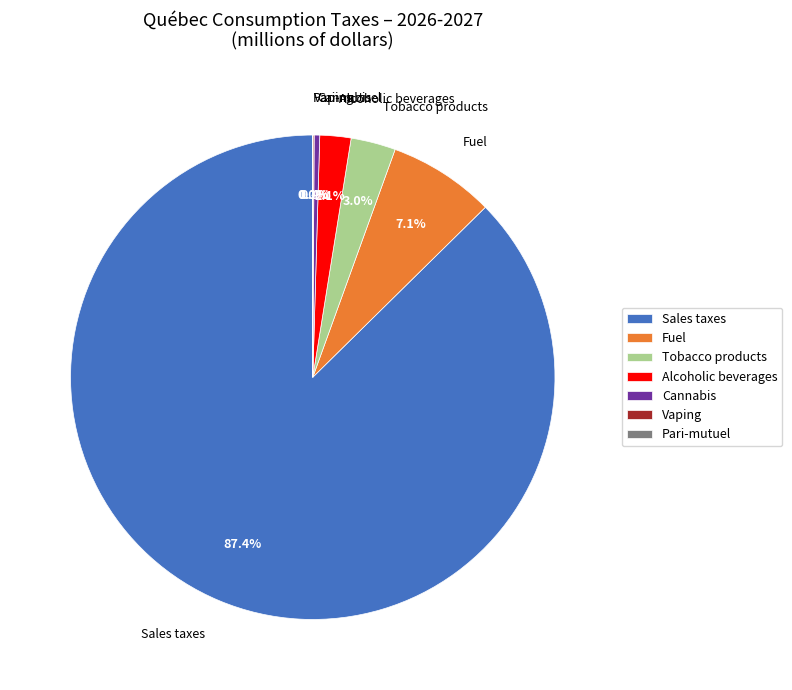

To the nearest percent, what is the average slice percentage?

14%